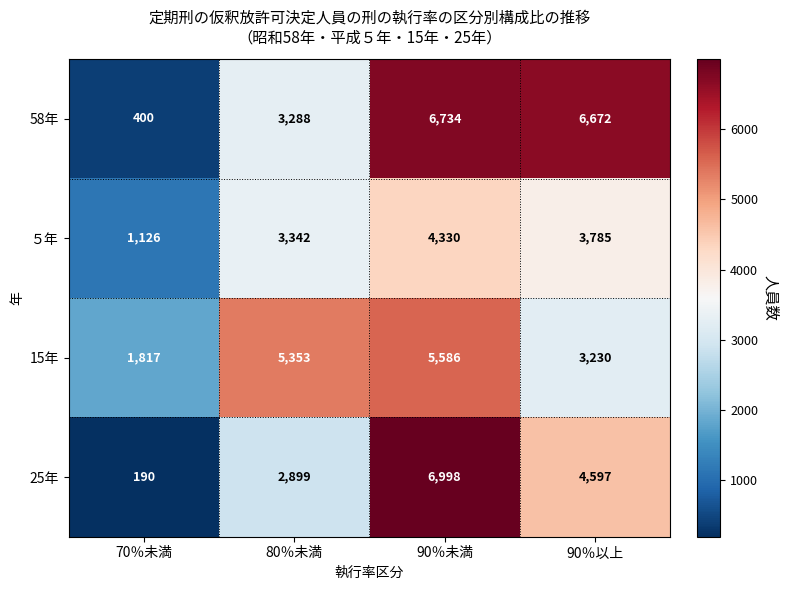

How many categories are shown in the chart?

4